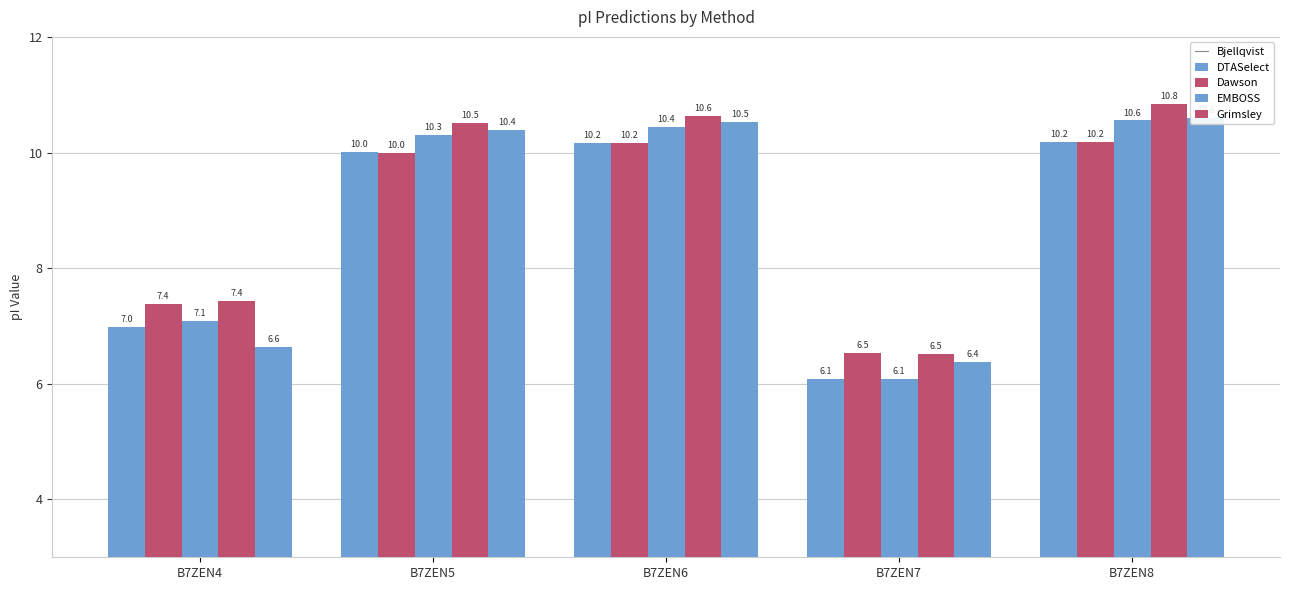

What is the difference between the maximum and minimum values in the EMBOSS series?

4.3